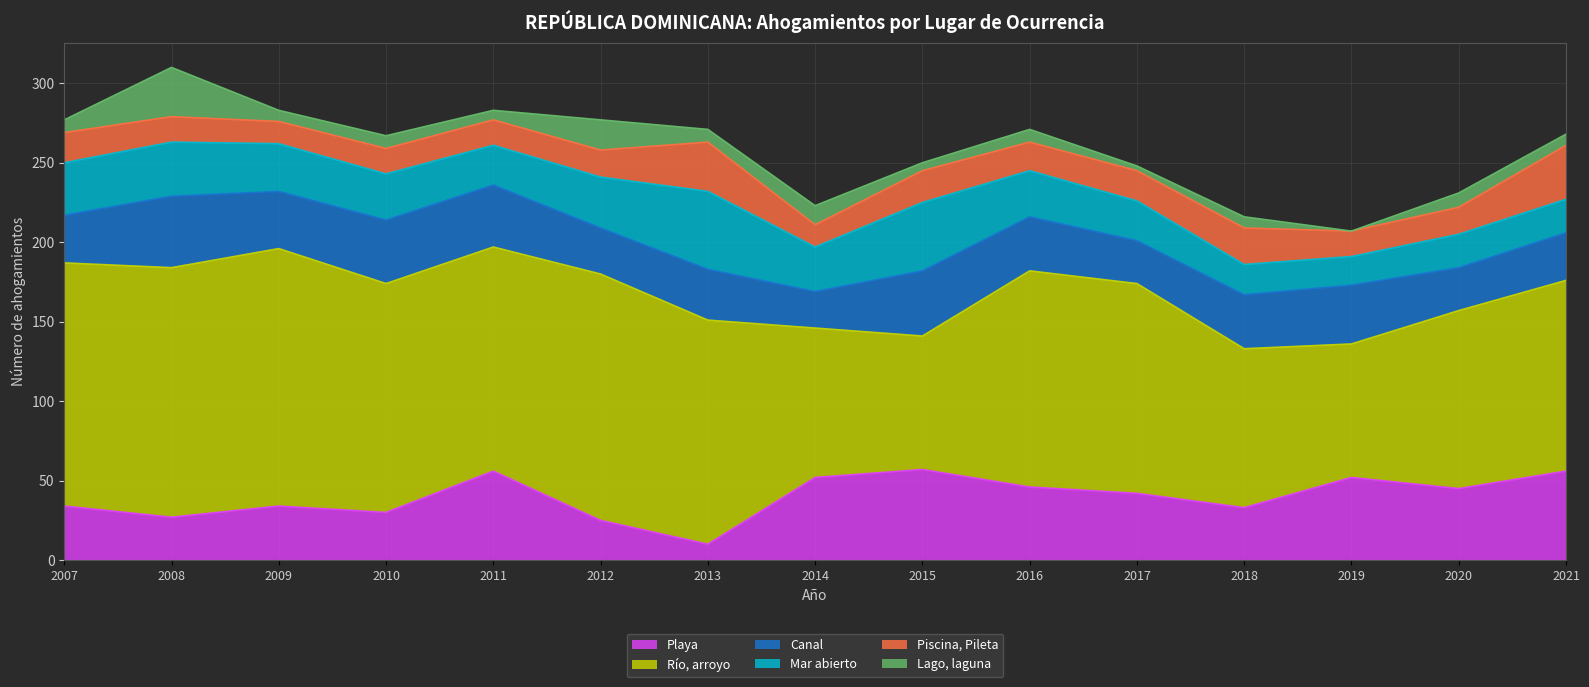

Does the chart have visible grid lines?

Yes